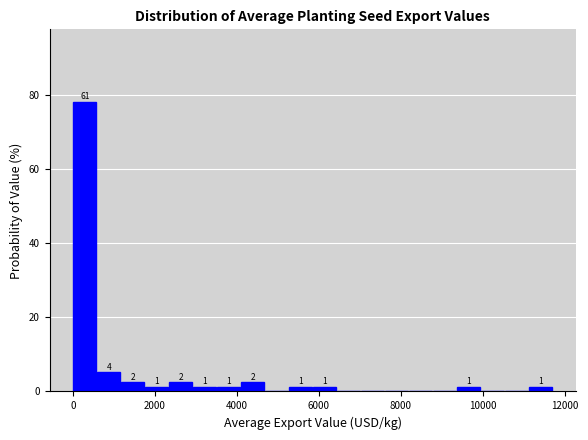

Around what value on the x-axis is the tallest bar? Give the approximate position of its centre, as read against the axis.

200